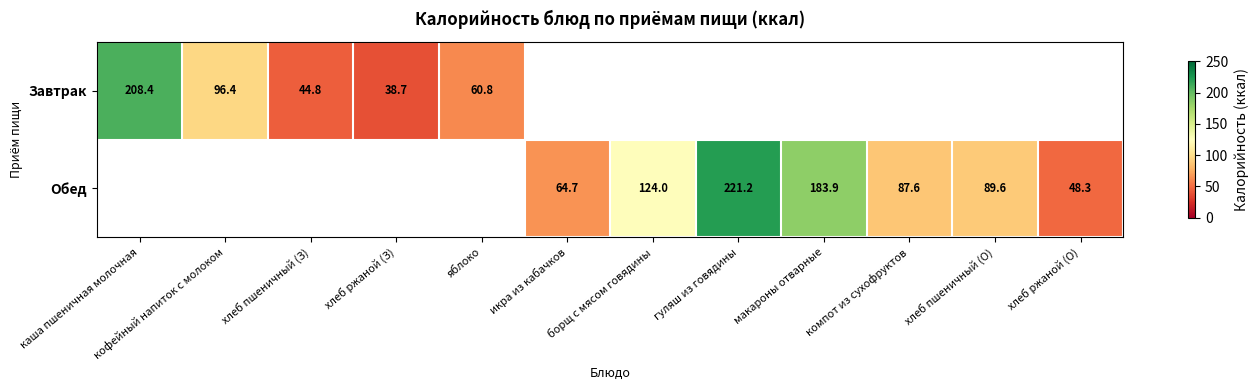

What is the sum of the Завтрак values at каша пшеничная молочная and яблоко?

269.2